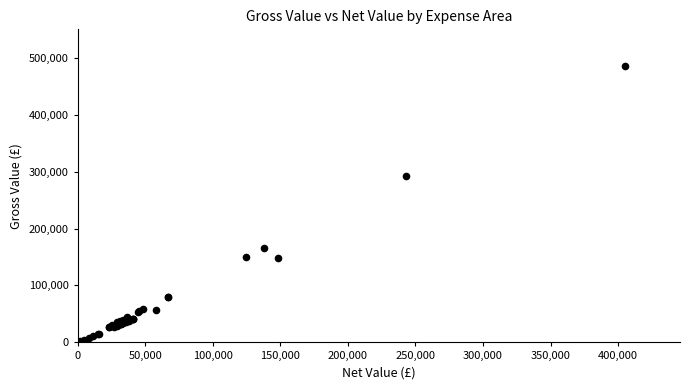

What Y value in the scatter plot is closest to 243158?

292037.8